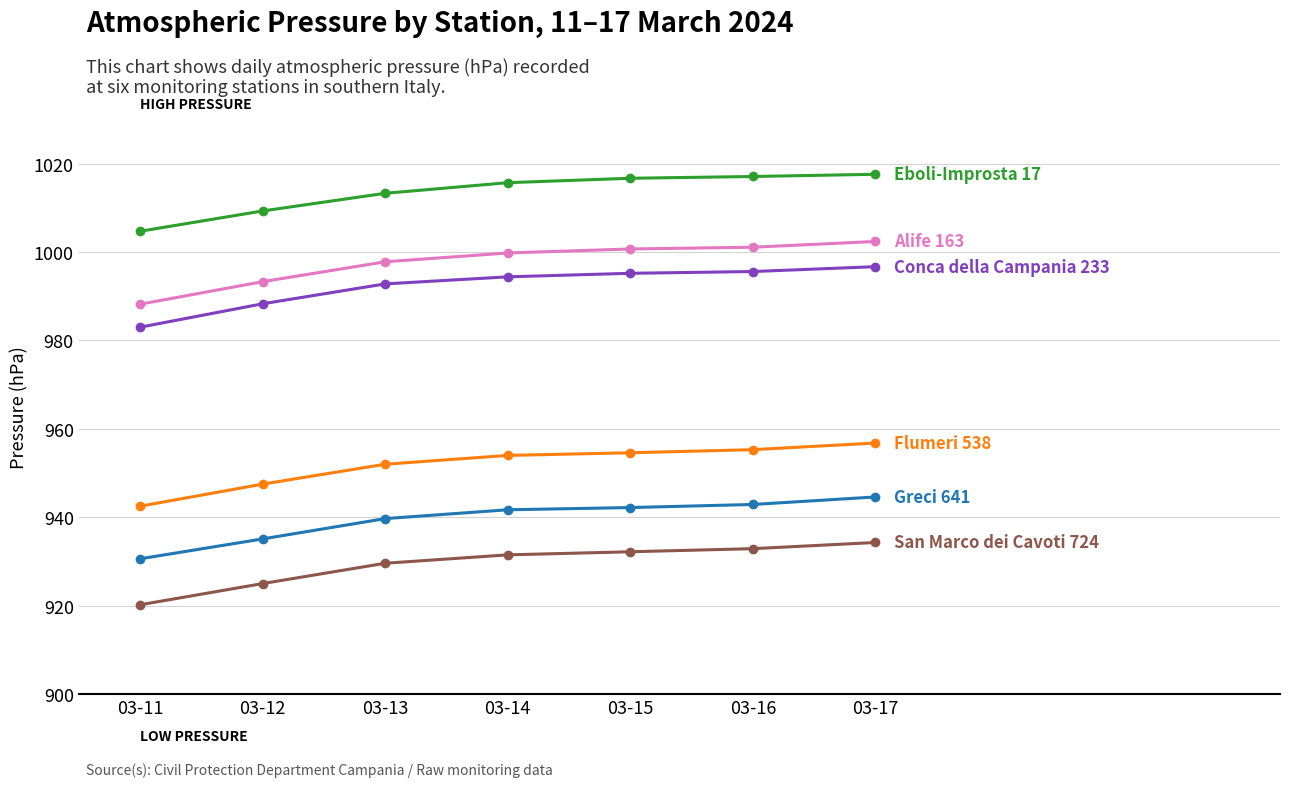

What is the greatest value displayed?

1017.6